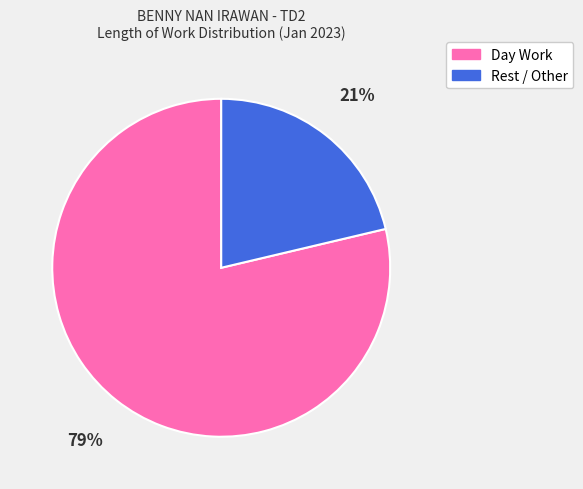

Is there any slice that represents more than half of the pie?

Yes